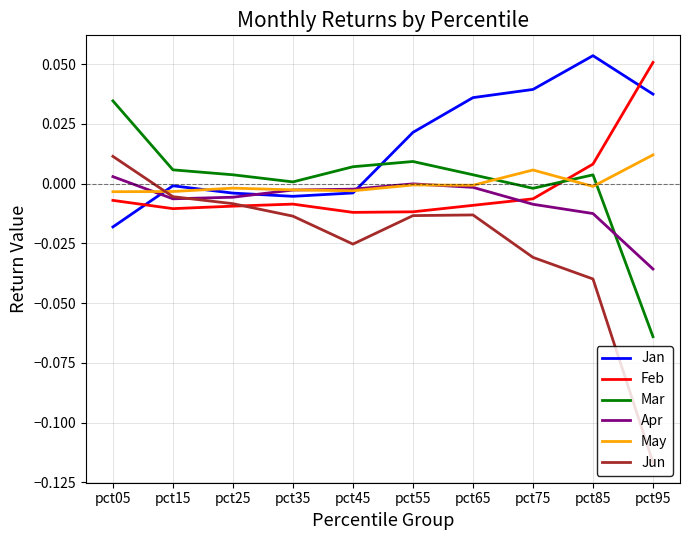

Which category has the highest value in the Feb series?

pct95